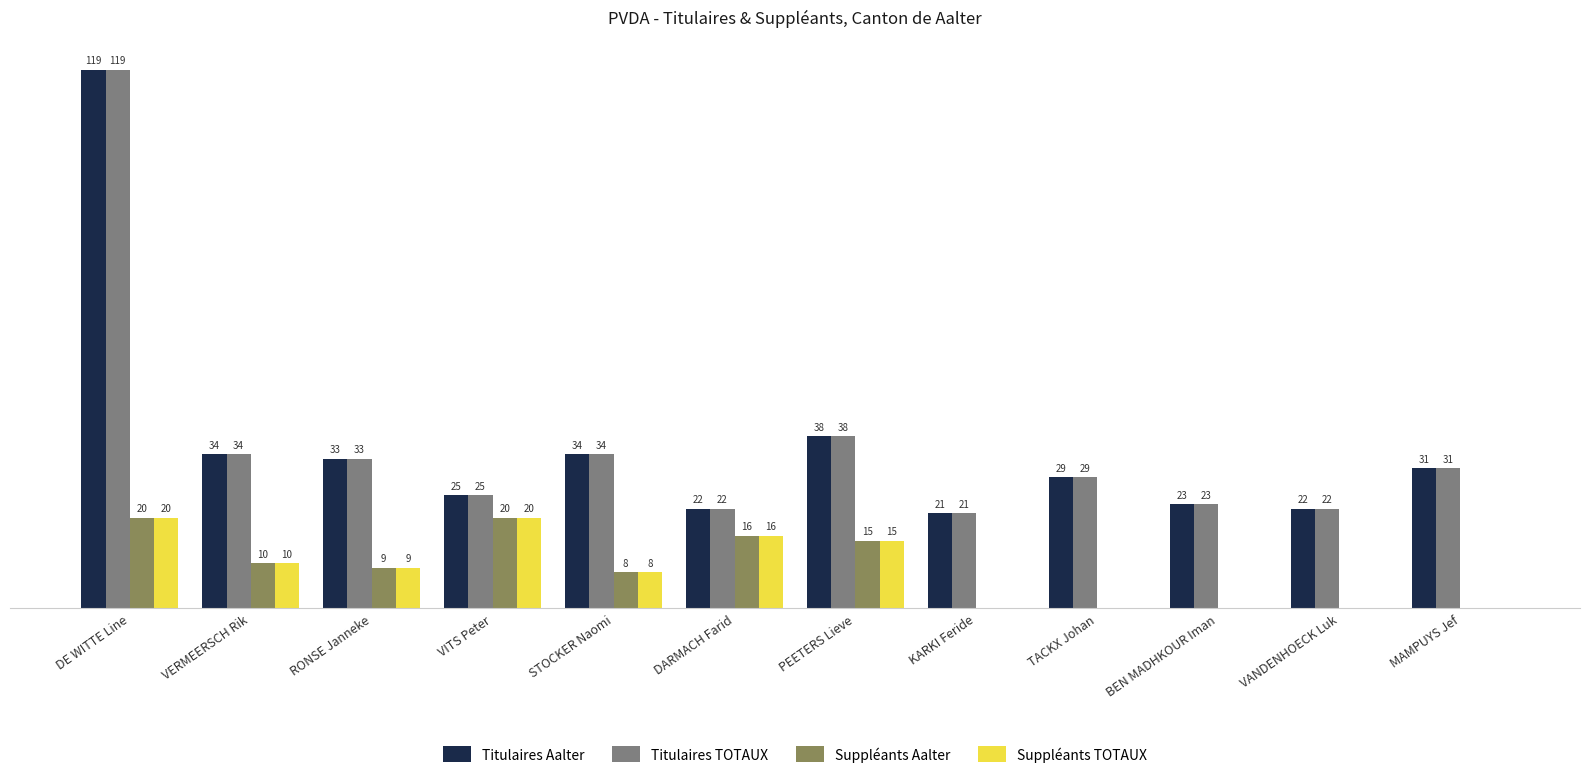

Does the chart contain stacked bars?

No